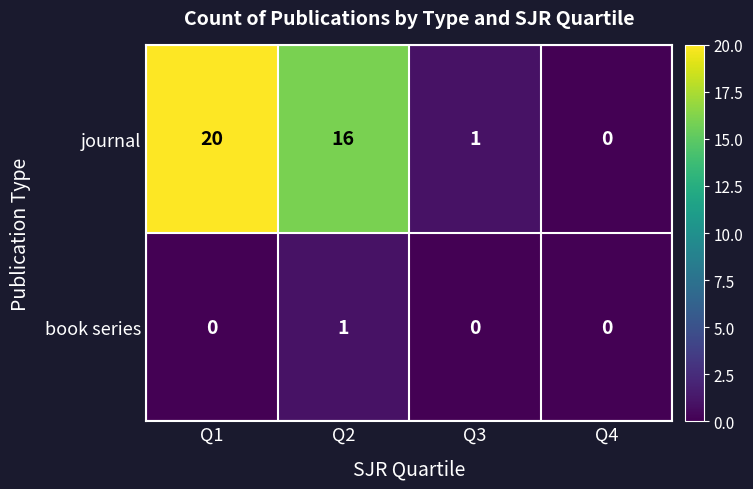

Which series changed the most between Q1 and Q3?

journal